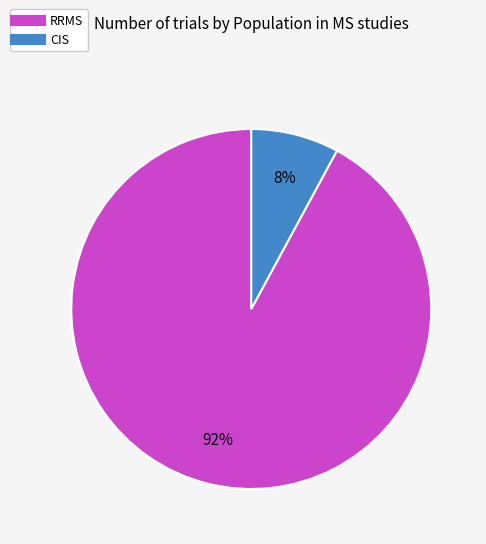

Is there a majority slice in this chart?

Yes